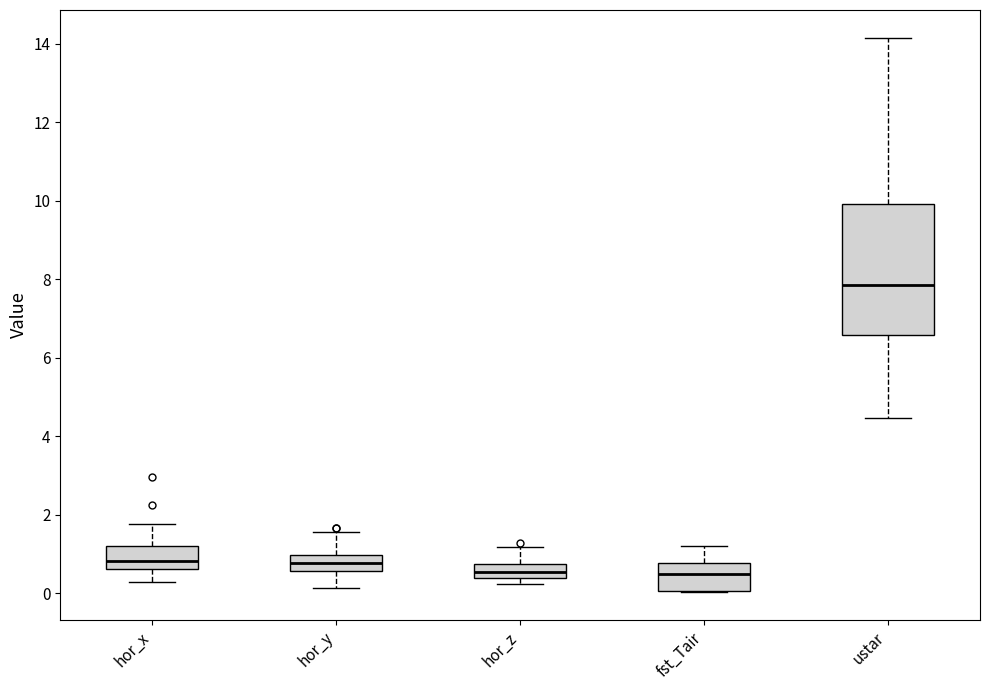

Reading left to right, read every box against the y-axis: the position of its median line, the range the box covers, and the ends of its whiskers. The values are not printed on the chart, so give them approximately, as read against the axis.

hor_x: median 0.8, box 0.6 to 1.2, whiskers 0.2 to 1.8
hor_y: median 0.8, box 0.6 to 1.0, whiskers 0.2 to 1.6
hor_z: median 0.6, box 0.4 to 0.8, whiskers 0.2 to 1.2
fst_Tair: median 0.4, box 0.0 to 0.8, whiskers 0.0 to 1.2
ustar: median 7.8, box 6.6 to 10.0, whiskers 4.4 to 14.2